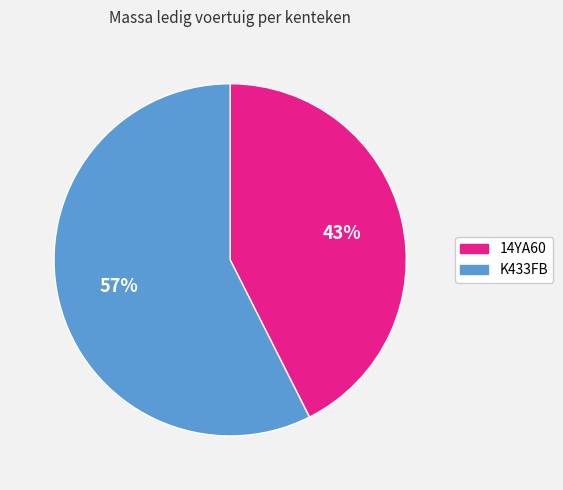

What is the largest slice in the pie chart?

K433FB